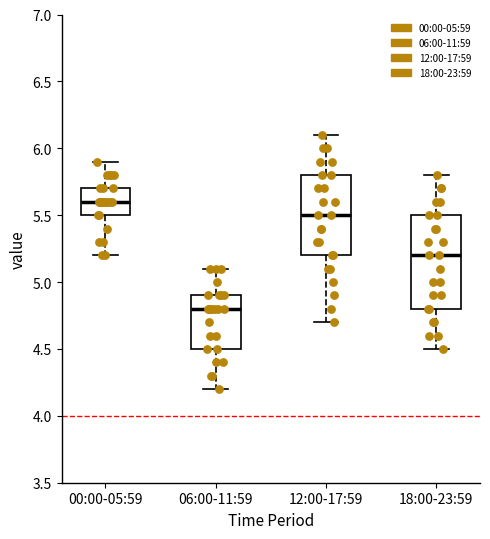

Reading left to right, read every box against the y-axis: the position of its median line, the range the box covers, and the ends of its whiskers. The values are not printed on the chart, so give them approximately, as read against the axis.

00:00-05:59: median 5.6, box 5.5 to 5.7, whiskers 5.2 to 5.9
06:00-11:59: median 4.8, box 4.5 to 4.9, whiskers 4.2 to 5.1
12:00-17:59: median 5.5, box 5.2 to 5.8, whiskers 4.7 to 6.1
18:00-23:59: median 5.2, box 4.8 to 5.5, whiskers 4.5 to 5.8